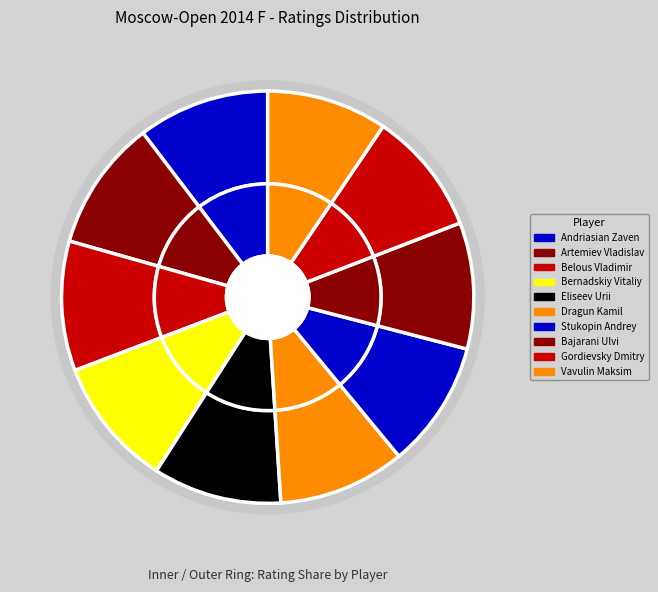

Does Stukopin Andrey account for over 50% of the chart?

No